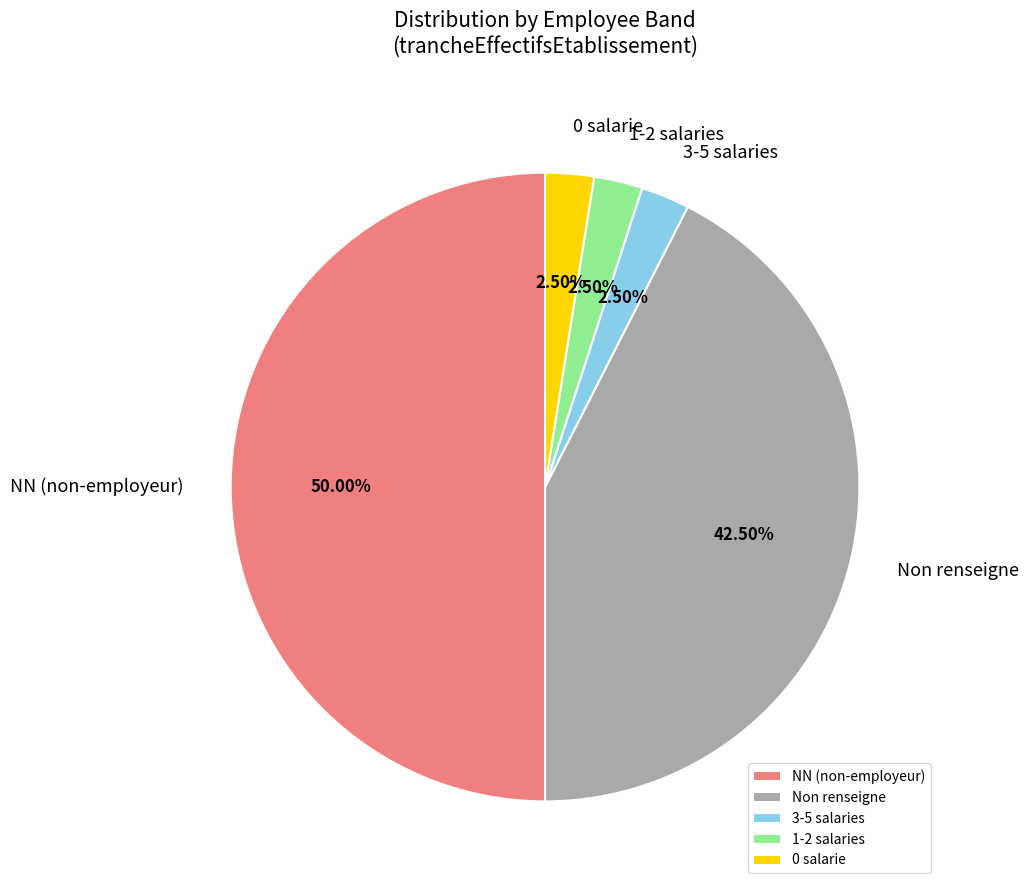

What is the largest slice in the pie chart?

NN (non-employeur)